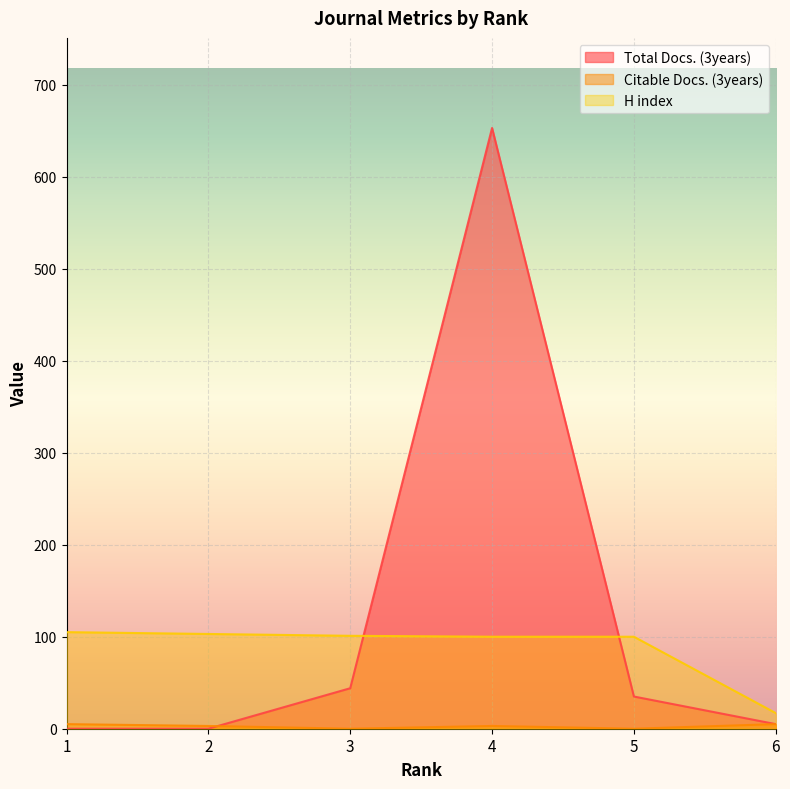

Which category has the highest value across all series?

4